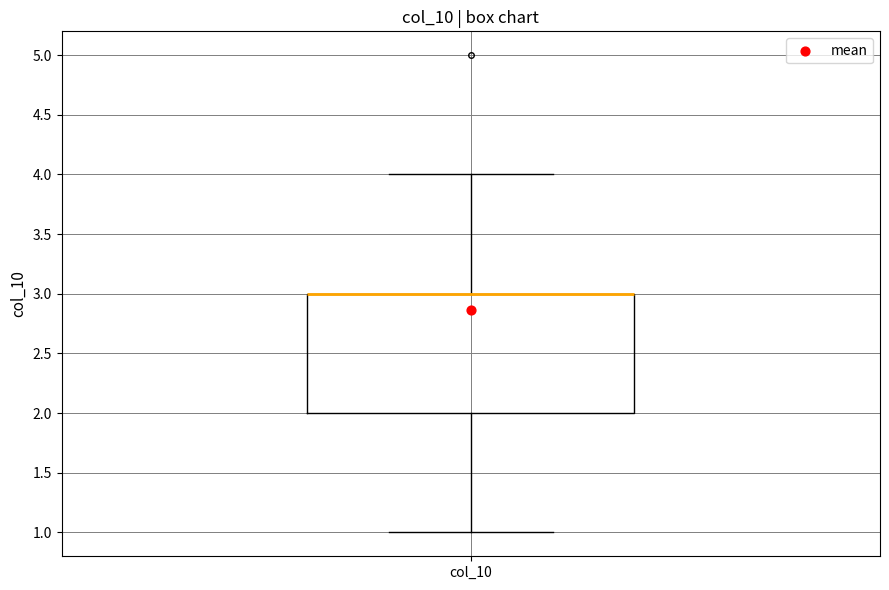

Where does the lower whisker of the box for col_10 end on the y-axis? The values are not printed on the chart, so give them approximately, as read against the axis.

1